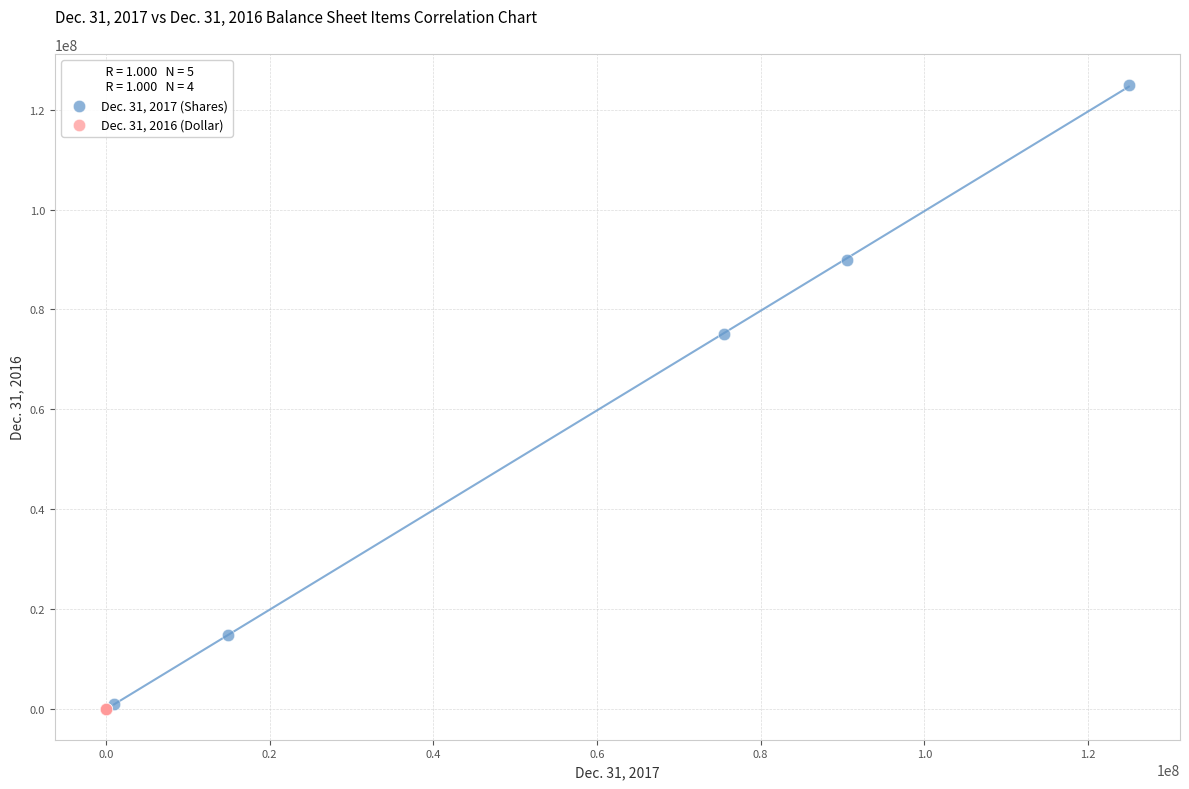

Which series contains the highest Y value?

Dec. 31, 2017 (Shares)